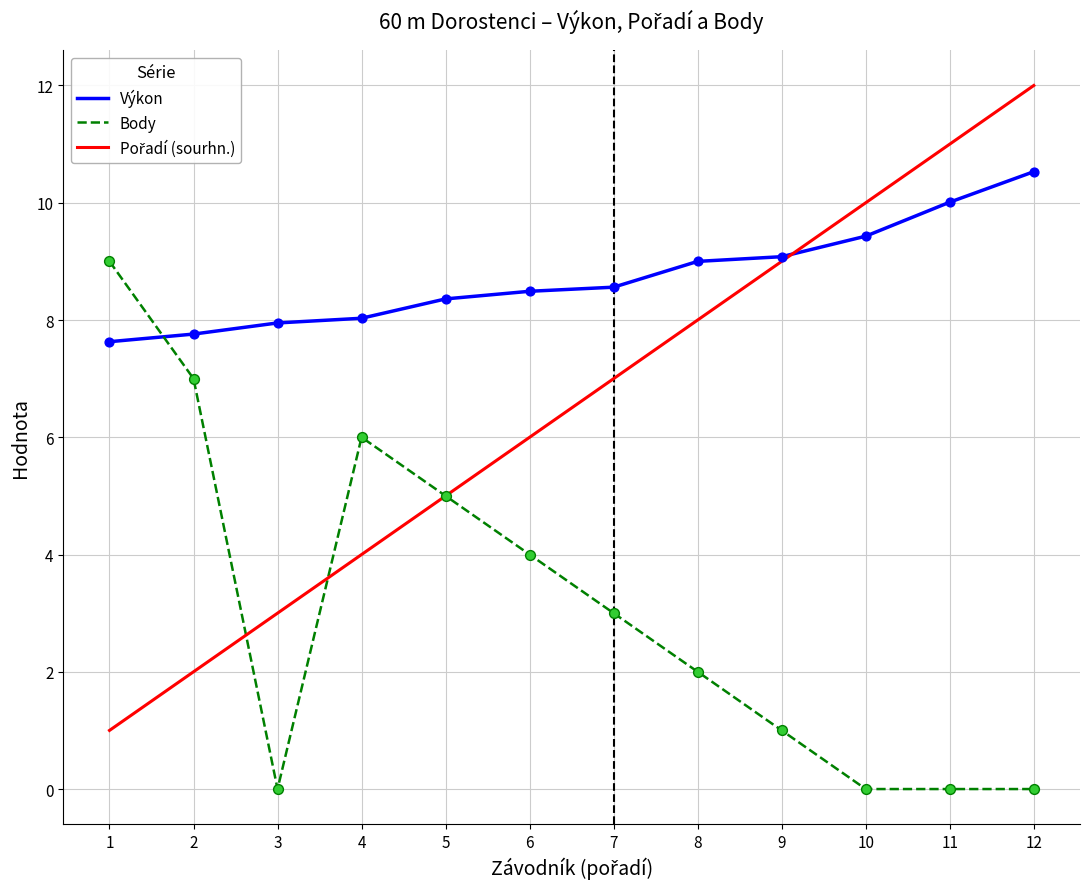

What is the difference between the highest and lowest values at 2?

5.8